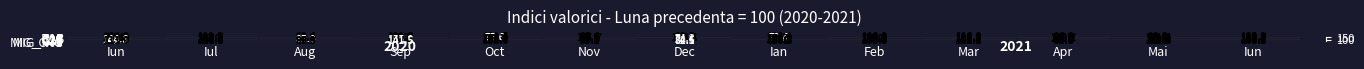

At how many categories does at least one series exceed 73?

13